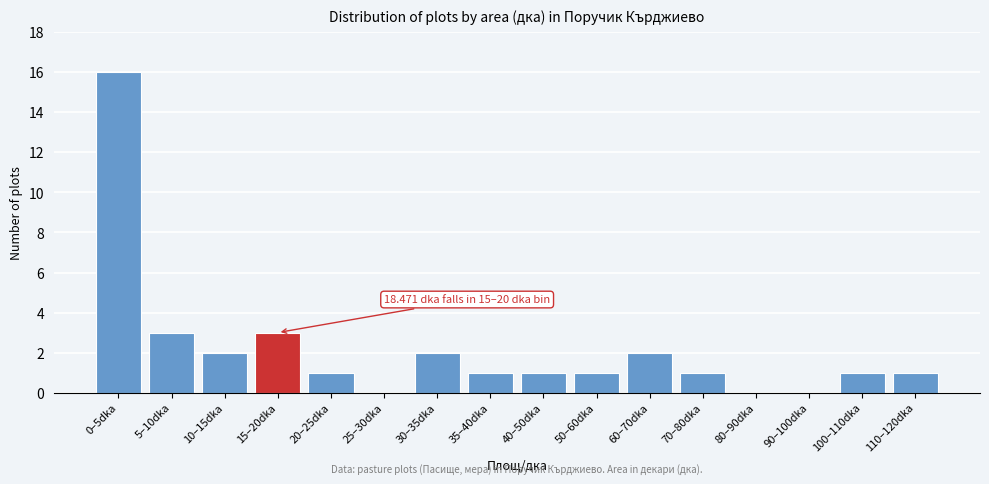

Reading right to left, extract all data points from this chart.

110–120dka=1	100–110dka=1	90–100dka=0	80–90dka=0	70–80dka=1	60–70dka=2	50–60dka=1	40–50dka=1	35–40dka=1	30–35dka=2	25–30dka=0	20–25dka=1	15–20dka=3	10–15dka=2	5–10dka=3	0–5dka=16